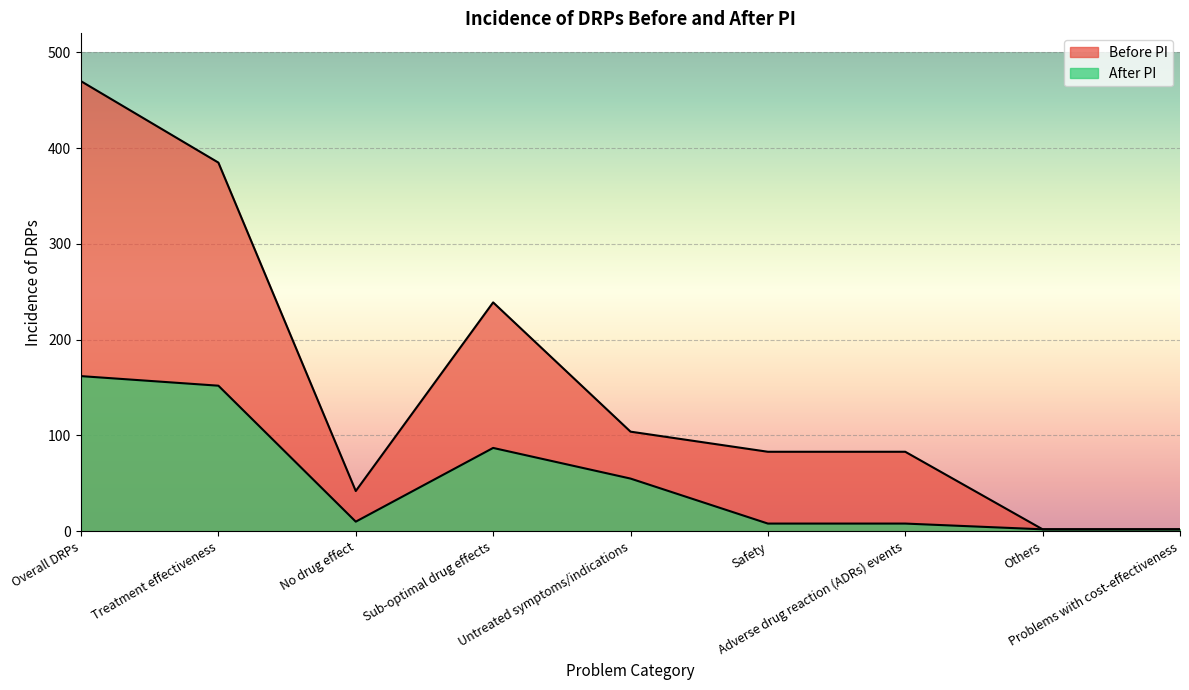

True or false: After PI and Before PI intersect in this chart.

False